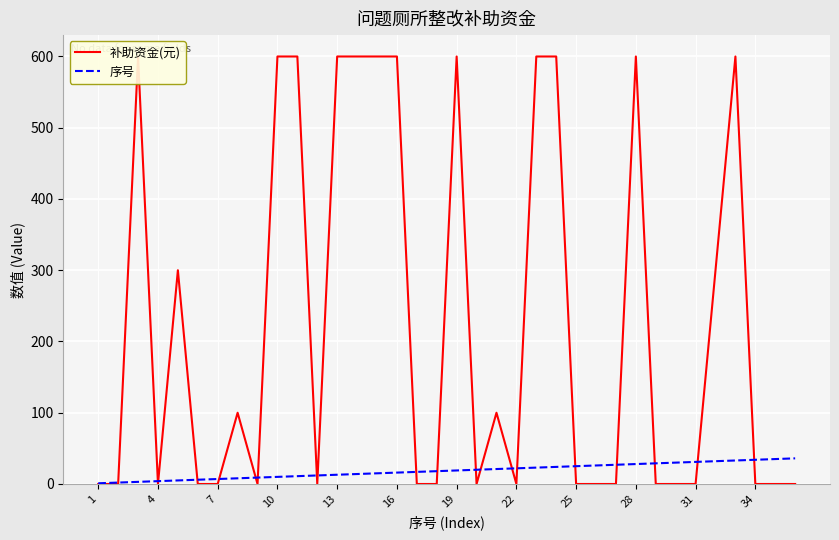

What is the difference between the maximum and minimum values in the 补助资金(元) series?

600